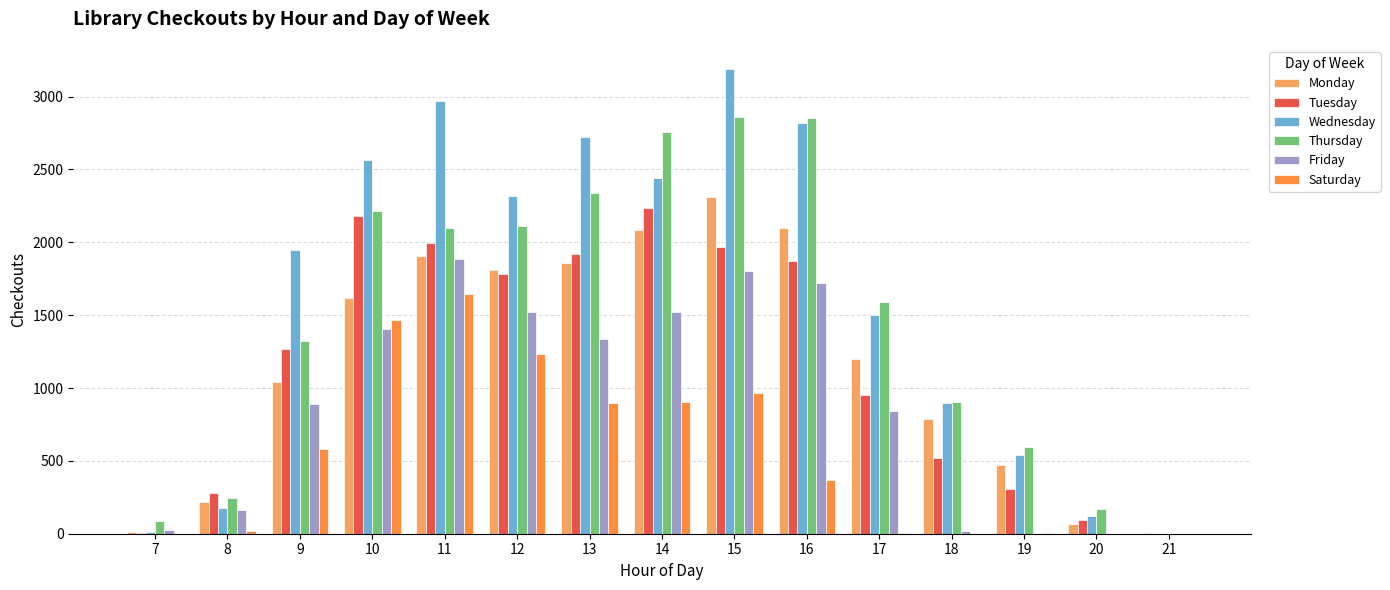

What is the sum of all Tuesday values?

17377